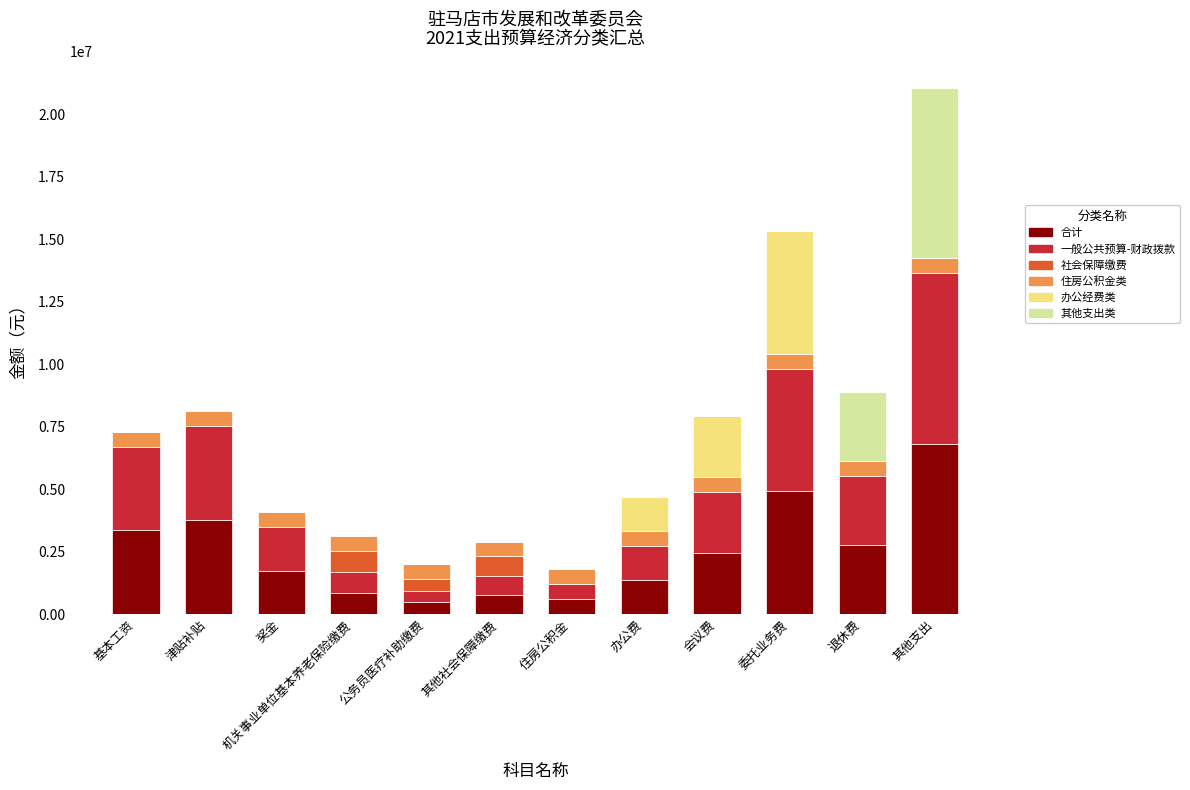

At which category is the sum across all series the highest?

其他支出